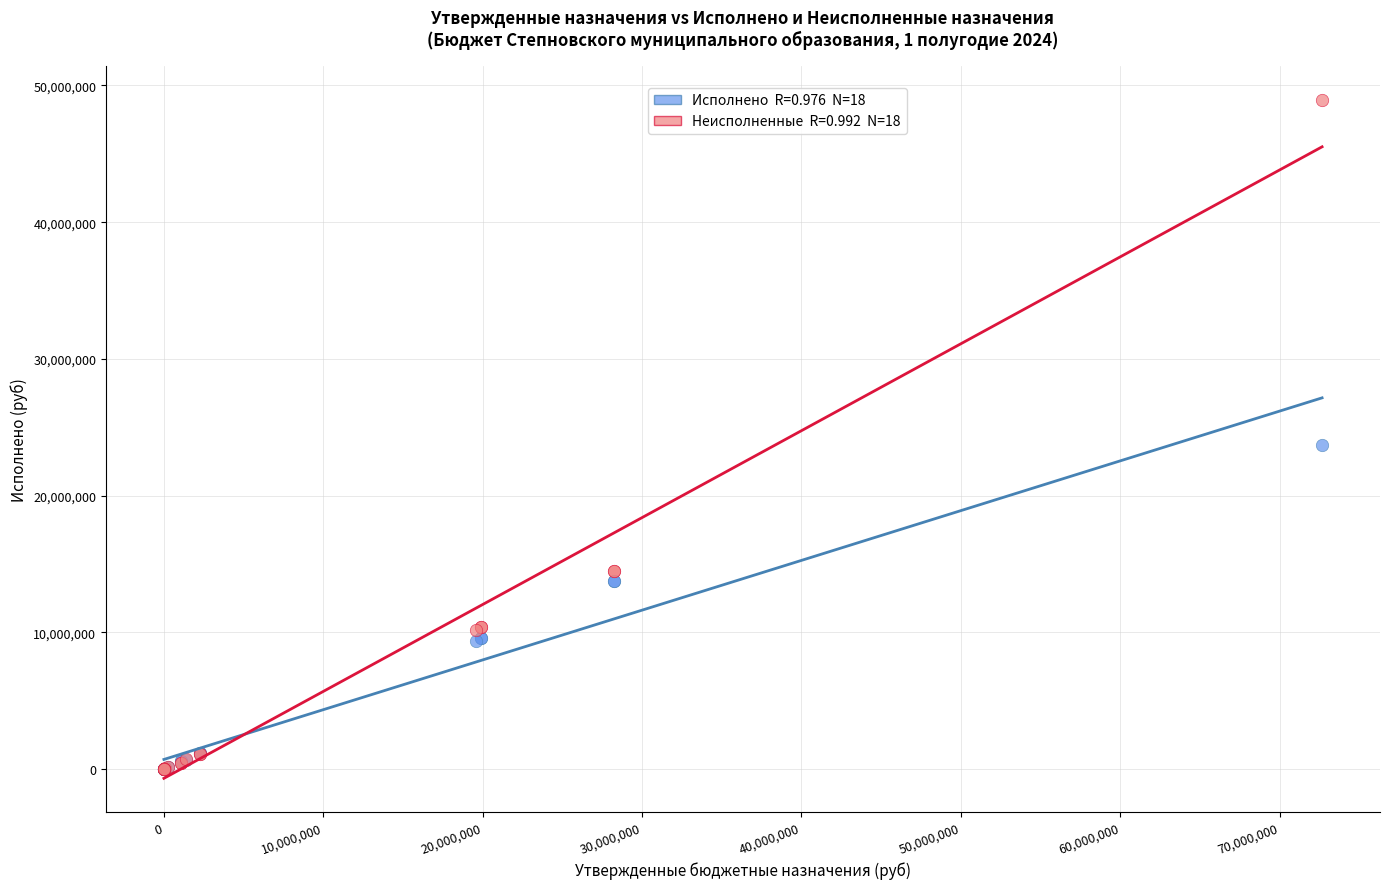

Across all series, what Y value is closest to 24471178?

23718290.7